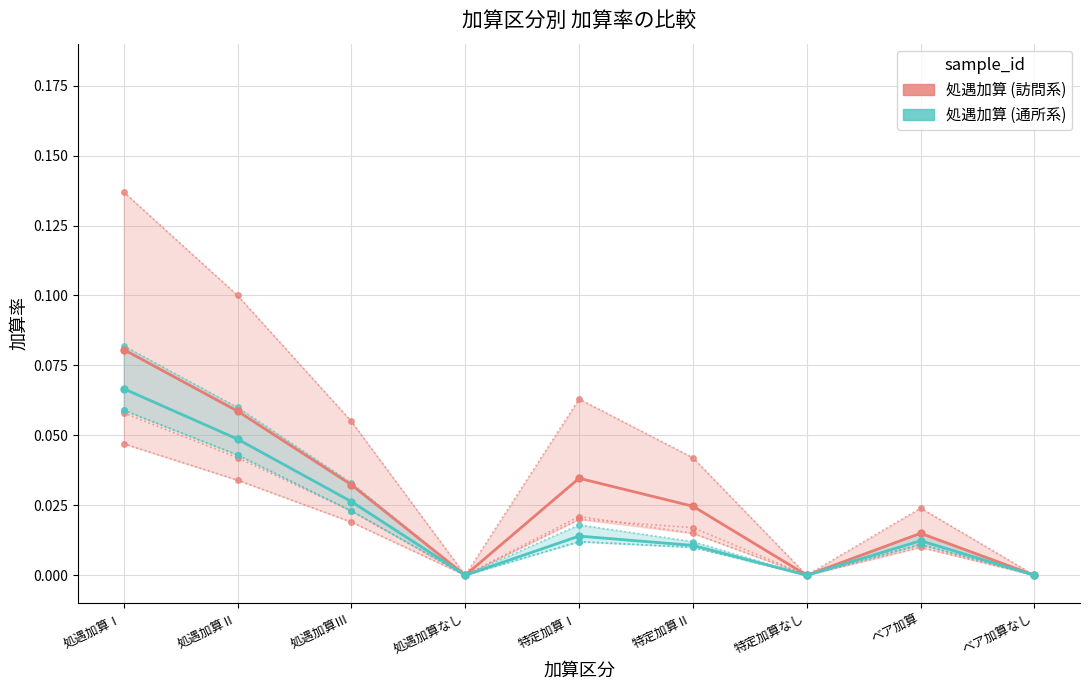

The value of 処遇加算 (訪問系) at 特定加算なし is 0.0. True or false?

True